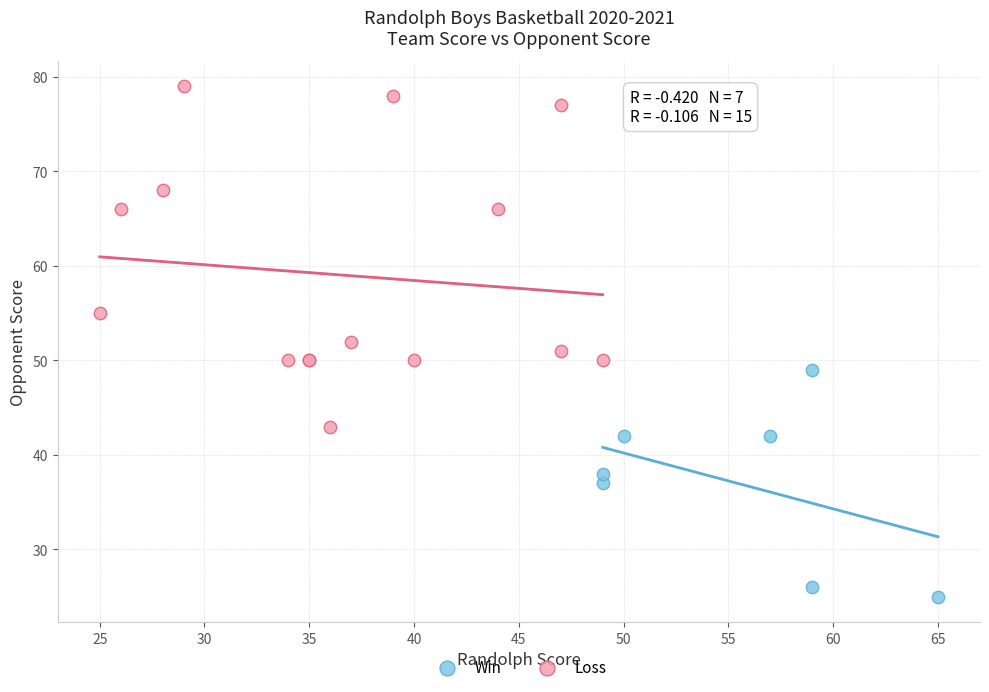

Which series contains the lowest Y value?

Win